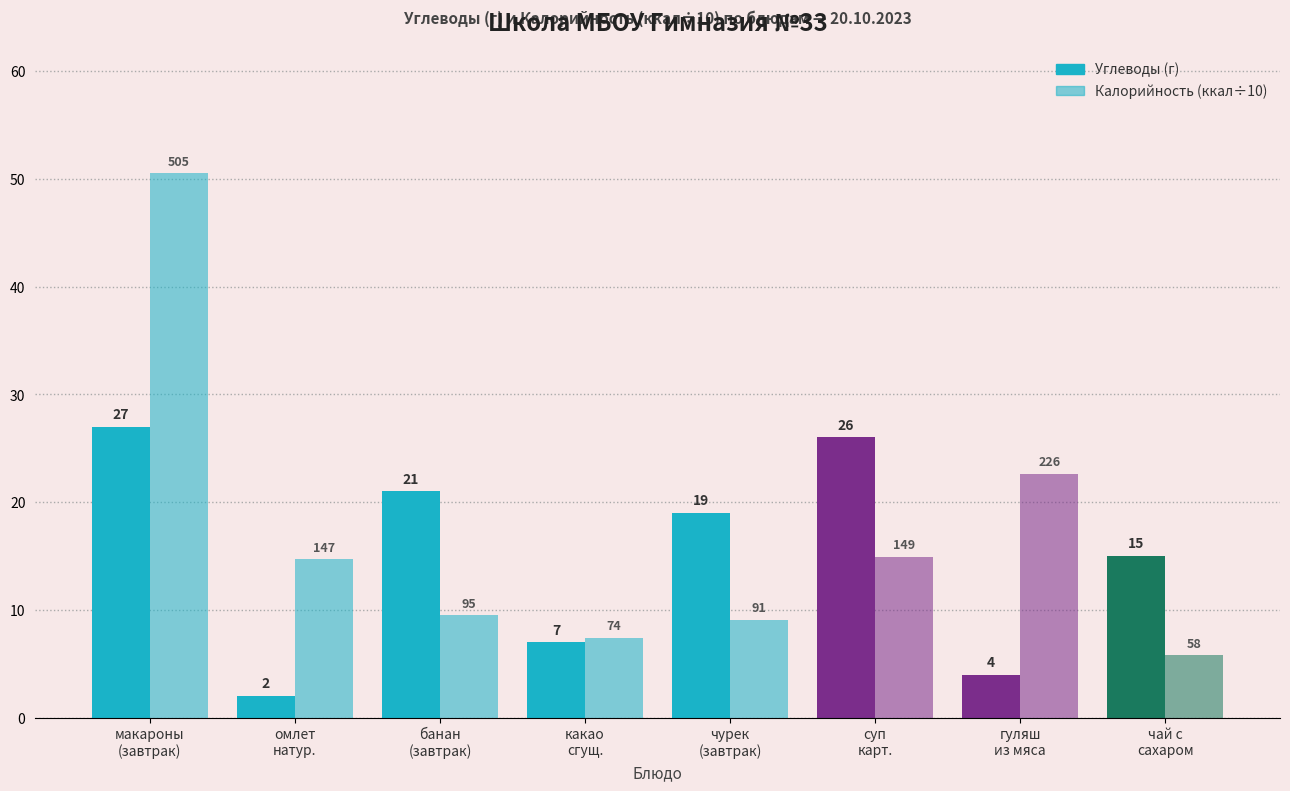

How many series are shown in this chart?

2